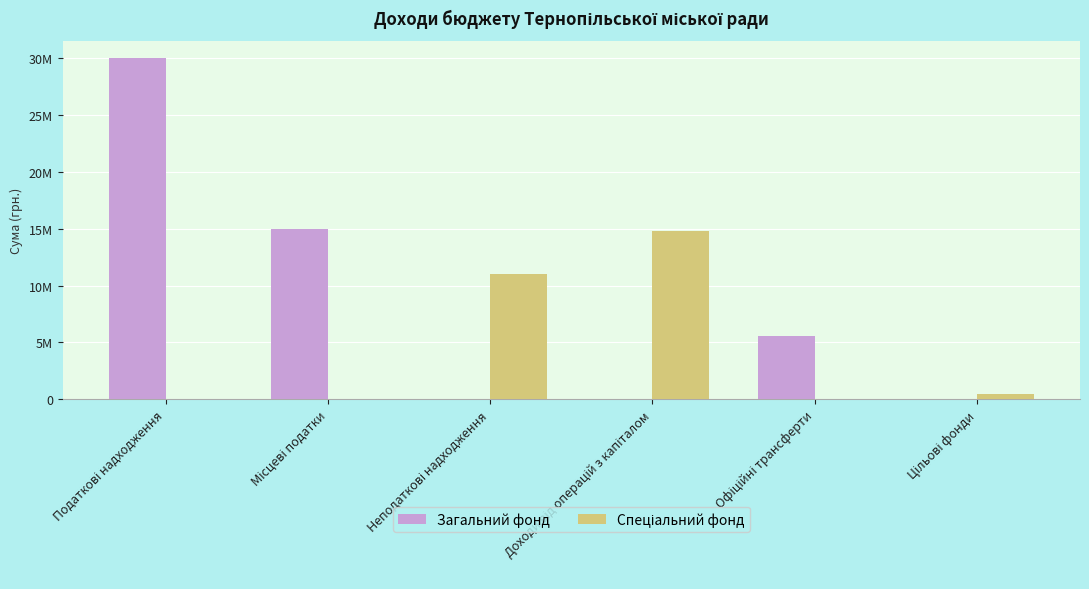

What is the sum of the Спеціальний фонд values at Офіційні трансферти and Цільові фонди?

510000